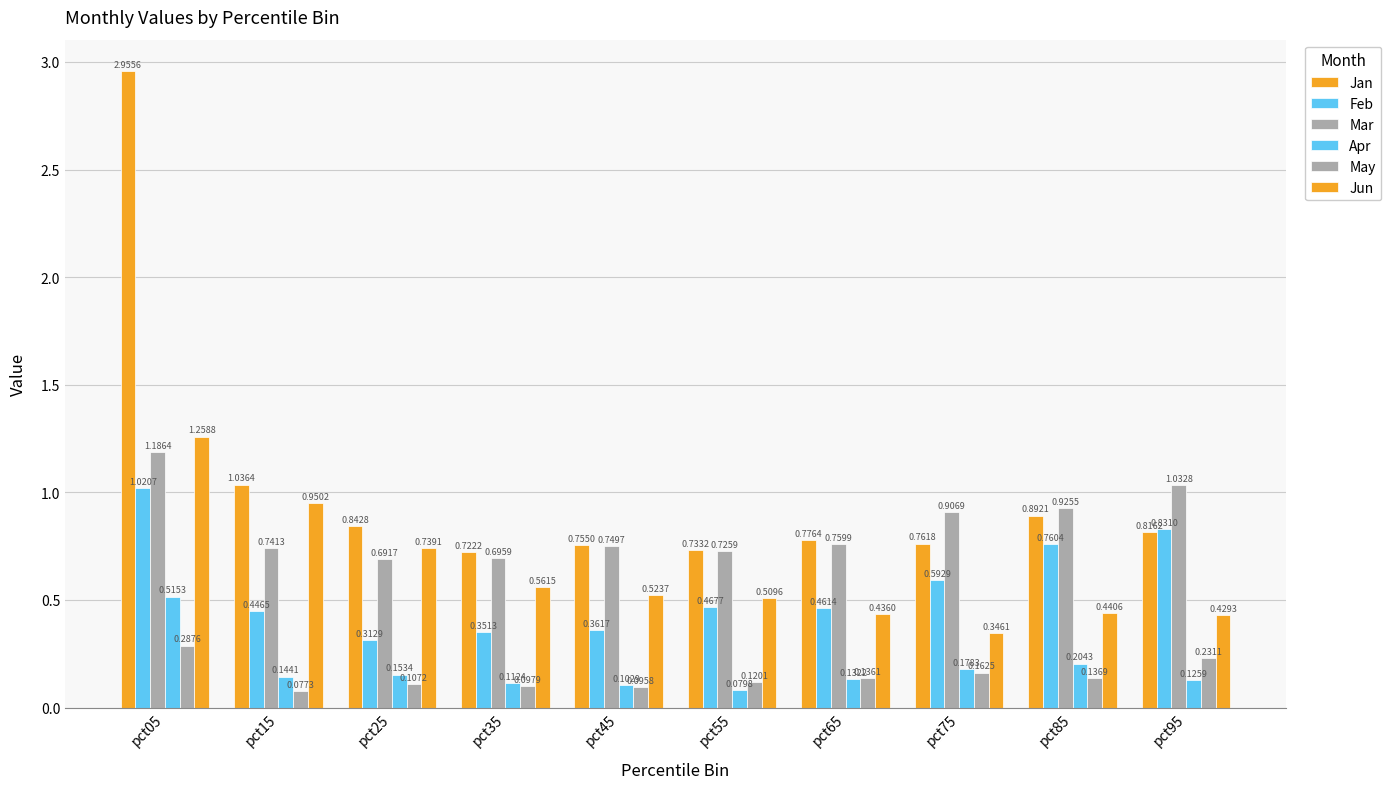

Is the value of Jun at pct25 greater than the value of Feb at pct55?

Yes